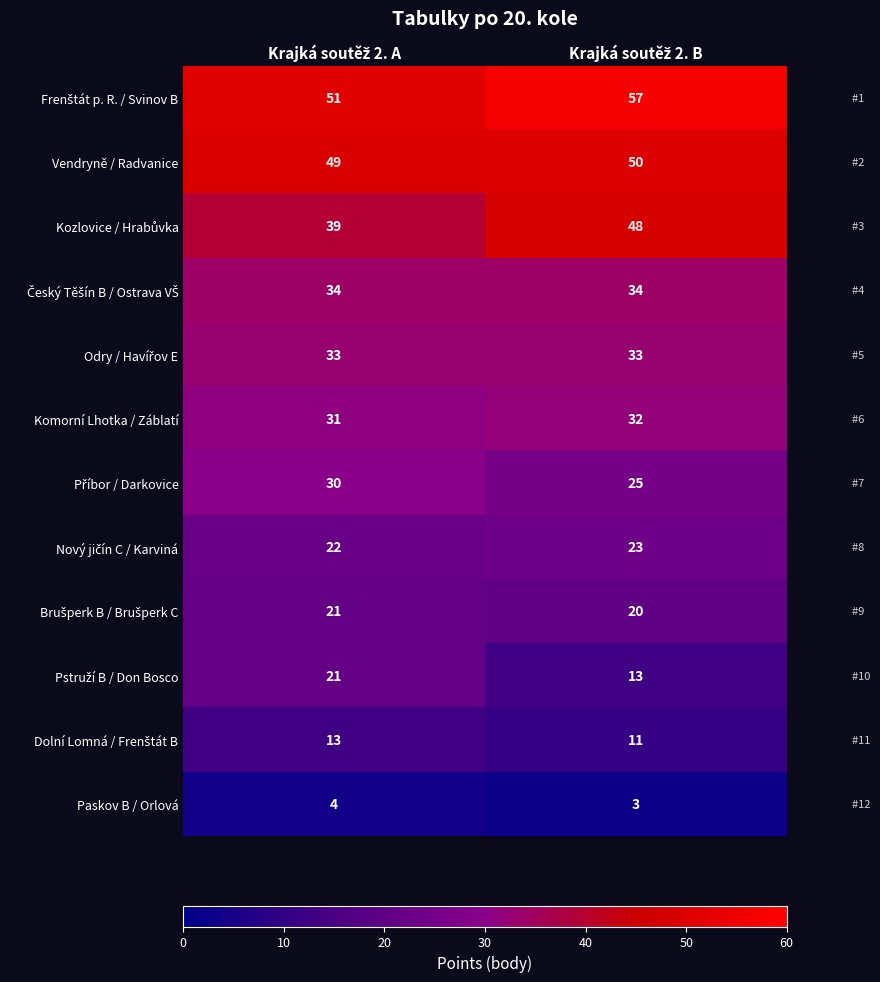

What is the sum of all Vendryně / Radvanice values?

99